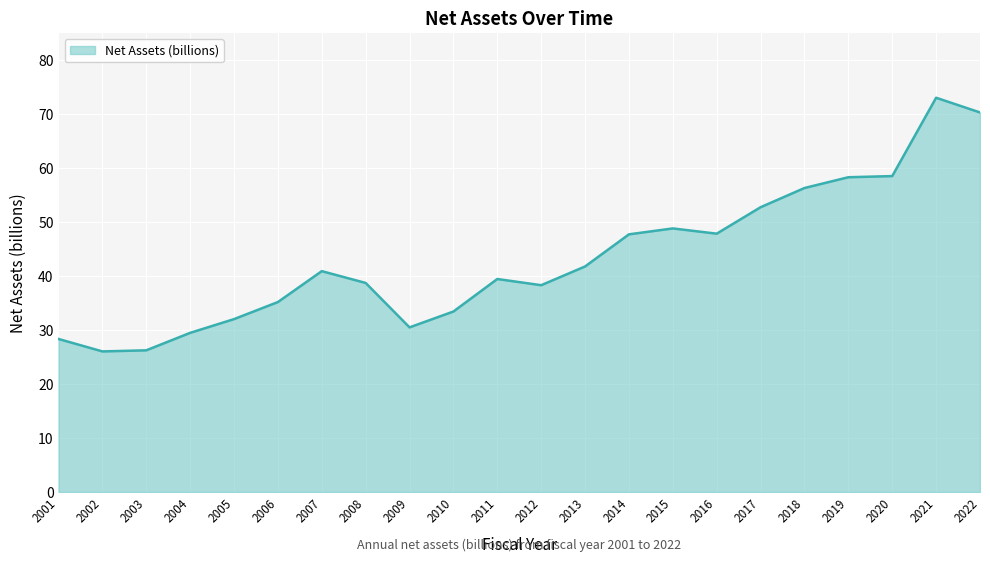

Does the chart have visible grid lines?

Yes